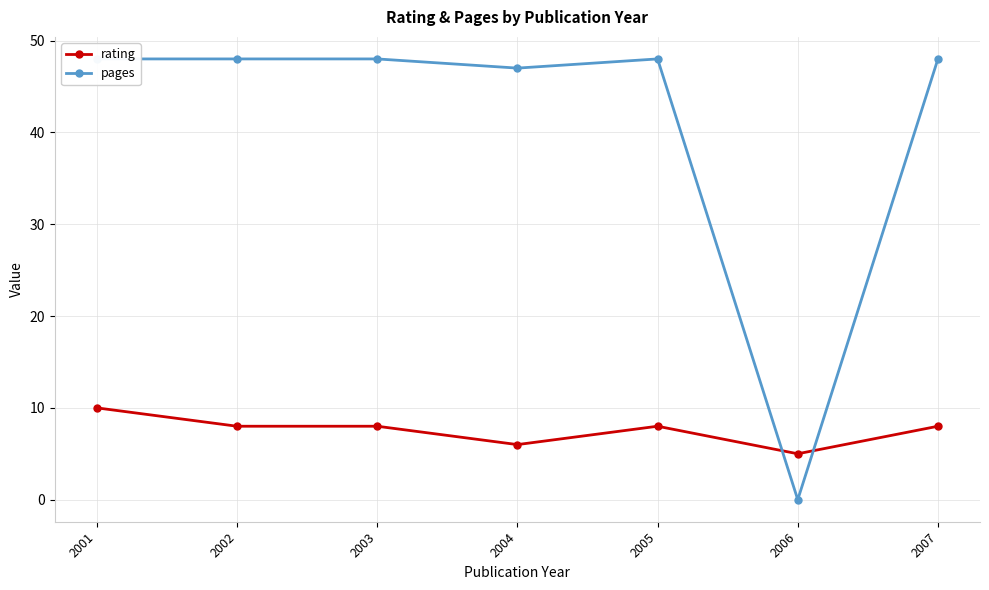

Count the number of data series in this chart.

2